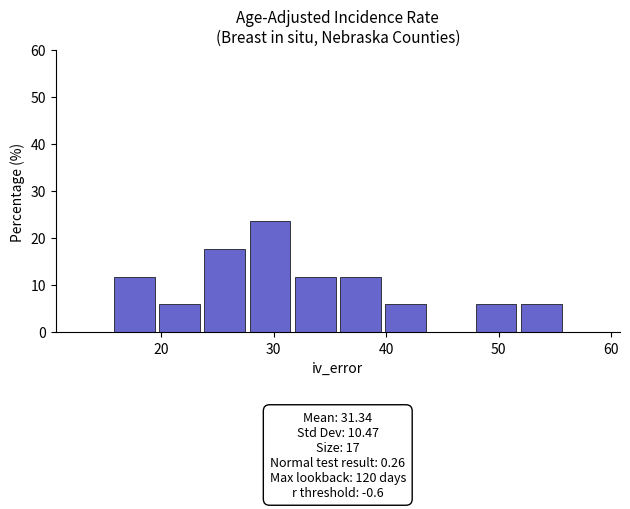

Over which range of the x-axis is the bar tallest?

28 to 32